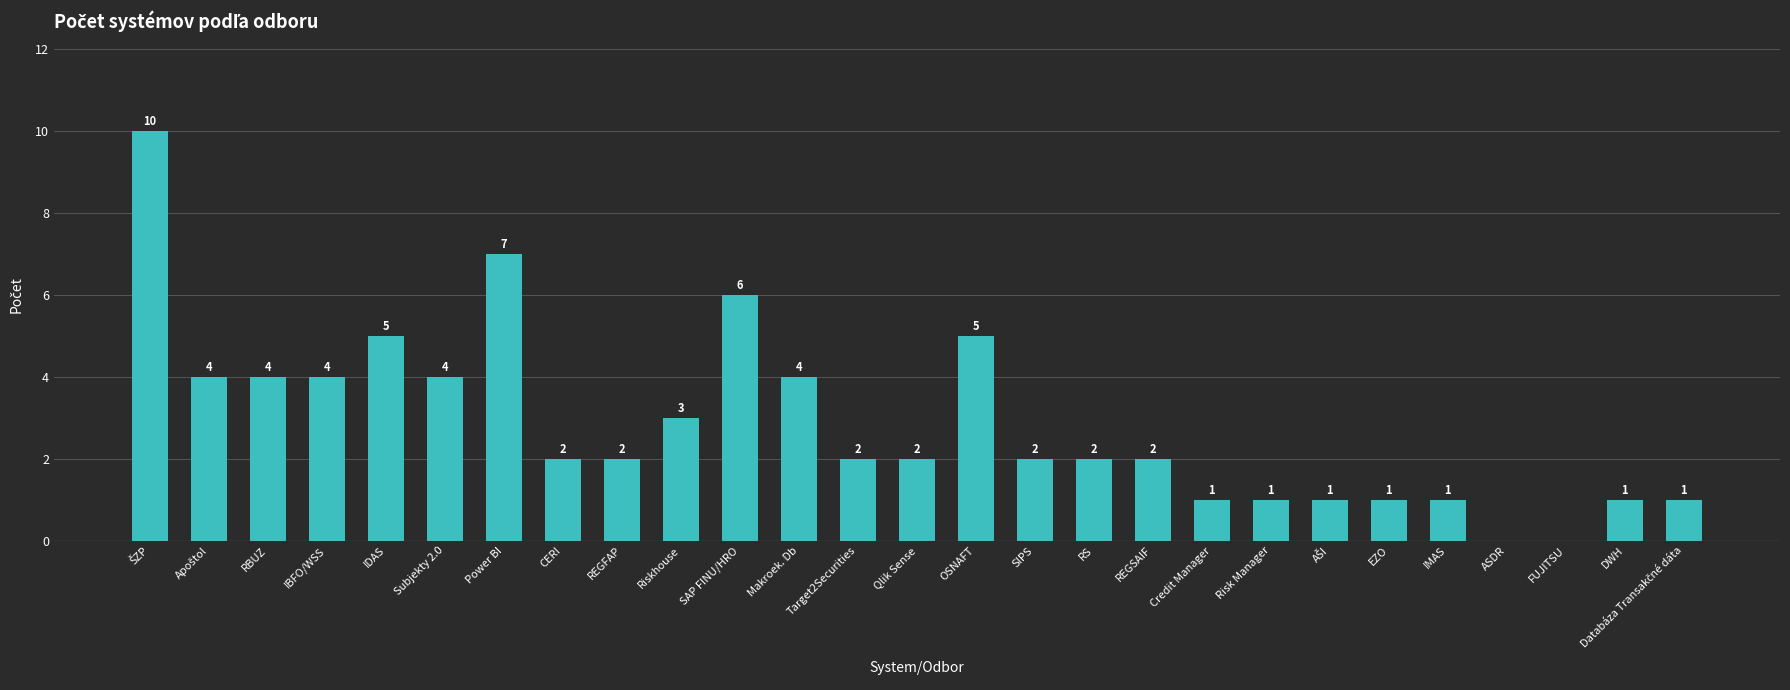

Are the bars grouped side by side (vs. stacked)?

No